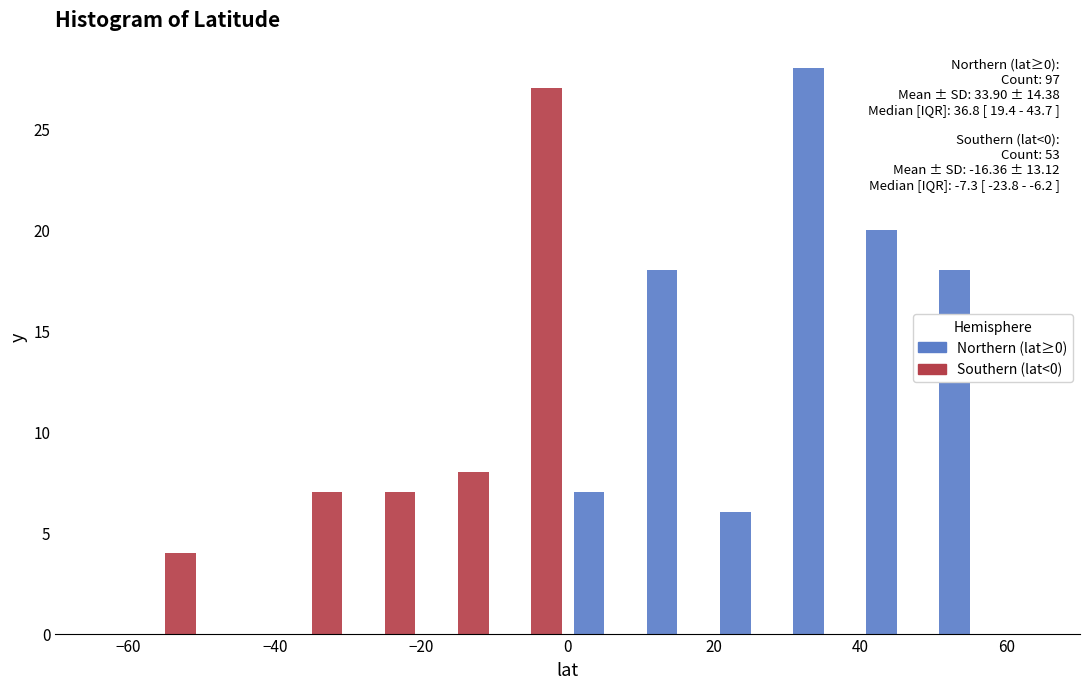

In the Southern (lat<0) series, which range on the x-axis has the tallest bar?

-10 to 0